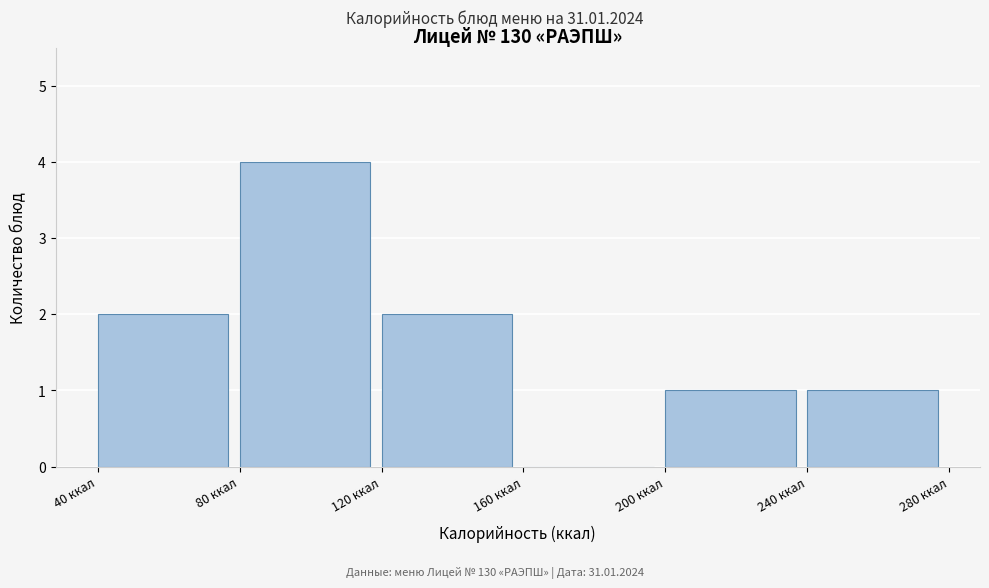

Over which range of the x-axis is the bar tallest?

80 to 120